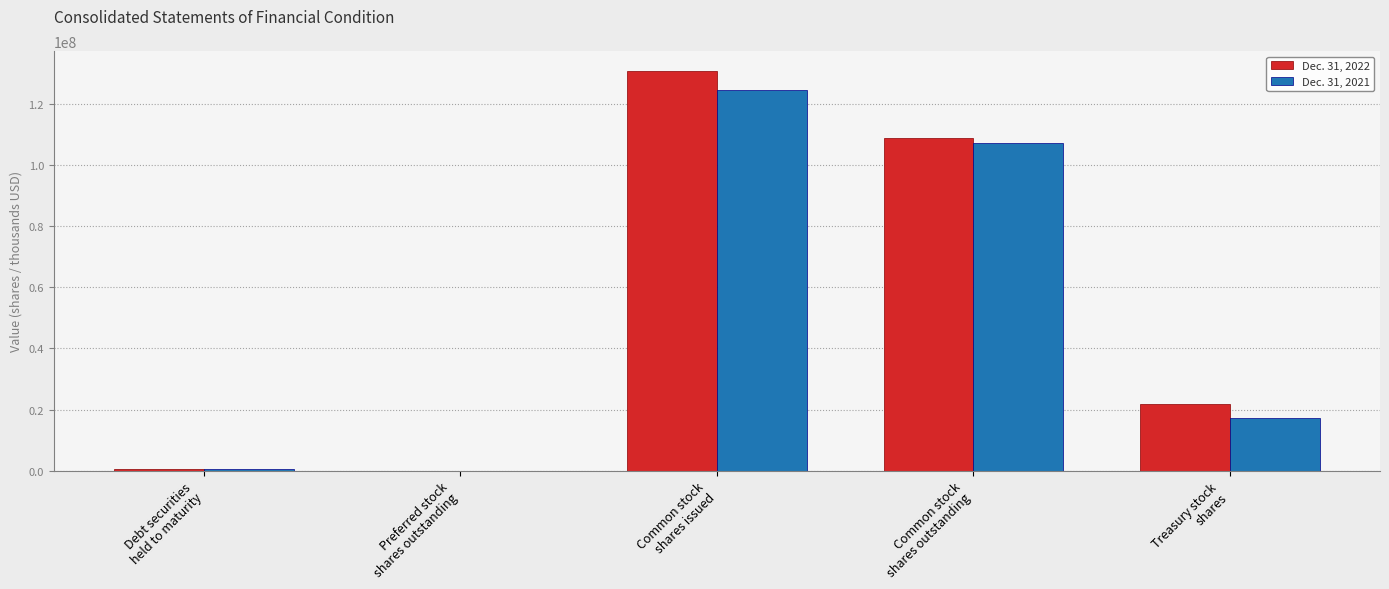

What is the maximum value shown in the chart?

130900673